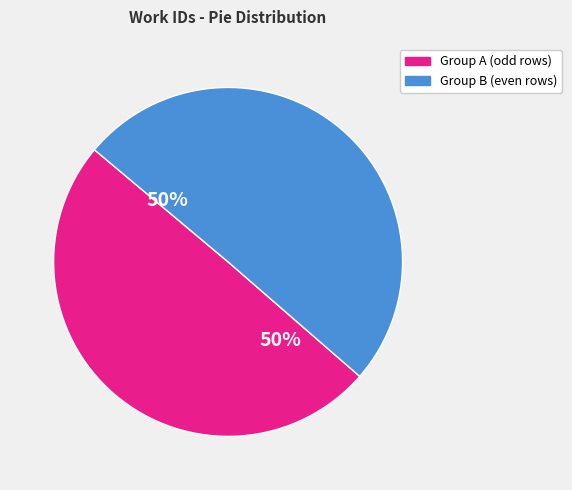

To the nearest percent, what is the average slice percentage?

50%